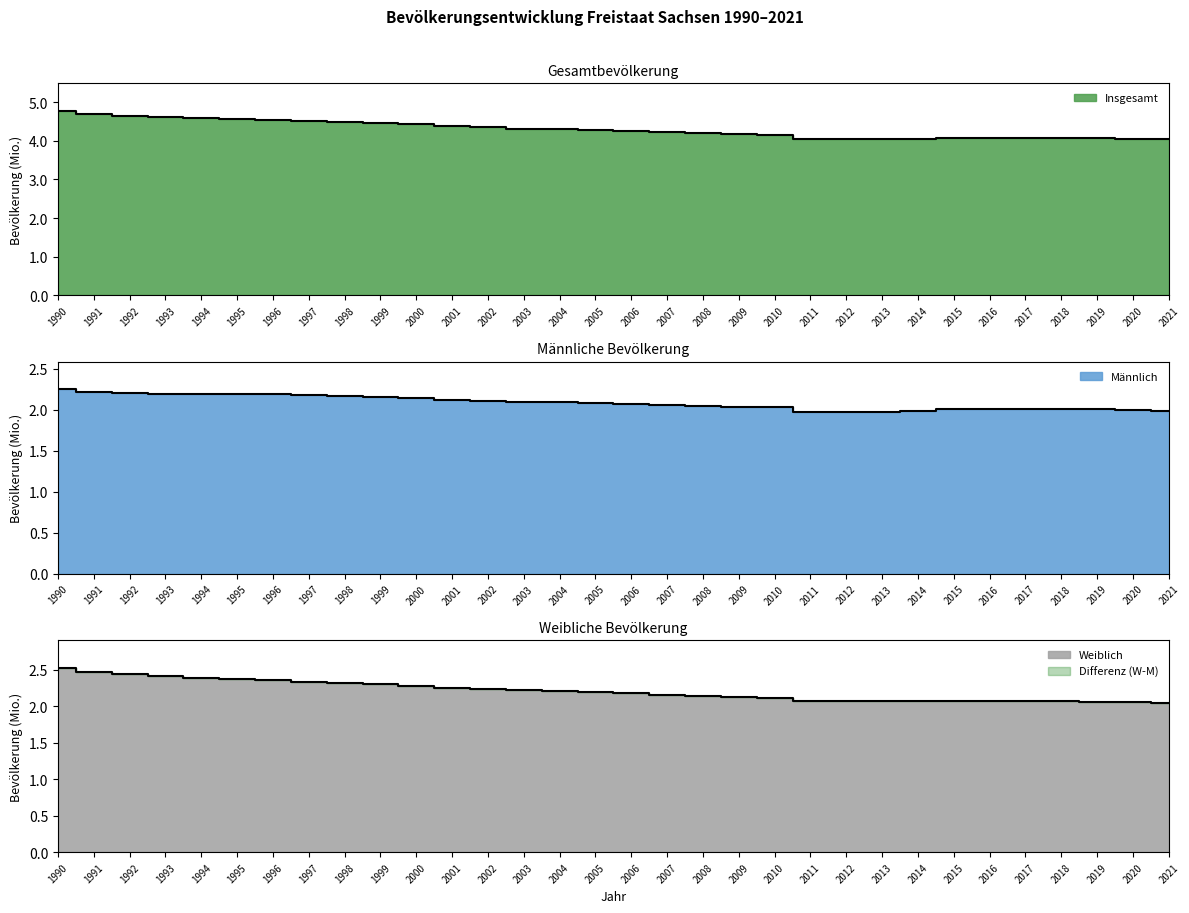

Which category has the highest value in the Weiblich series?

1990